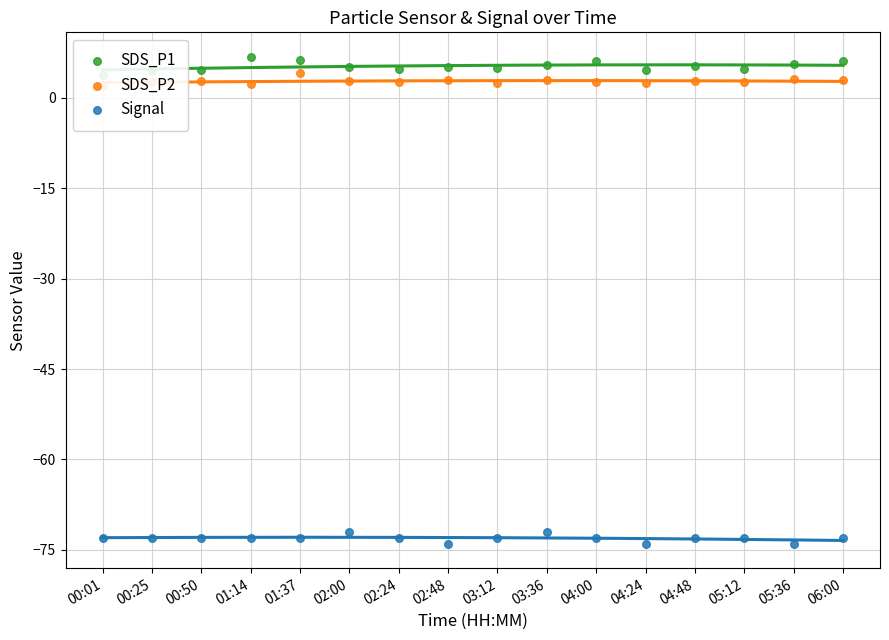

What is the total value across all series at 03:36?

-63.5